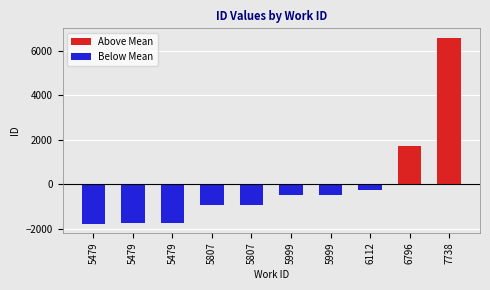

What is the minimum value for Below Mean?

-1762